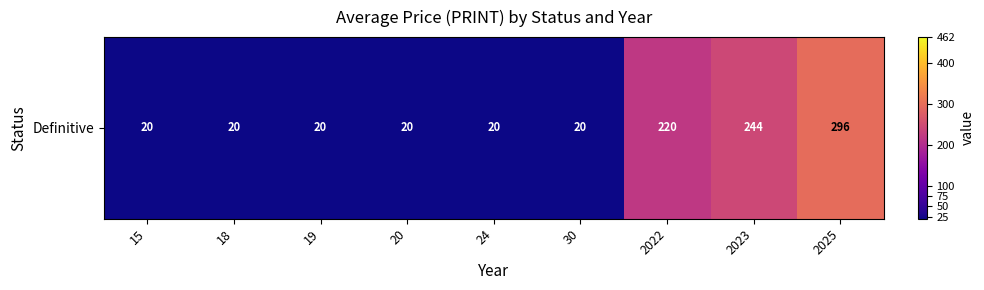

What is the difference between the second highest and second lowest values?

224.0